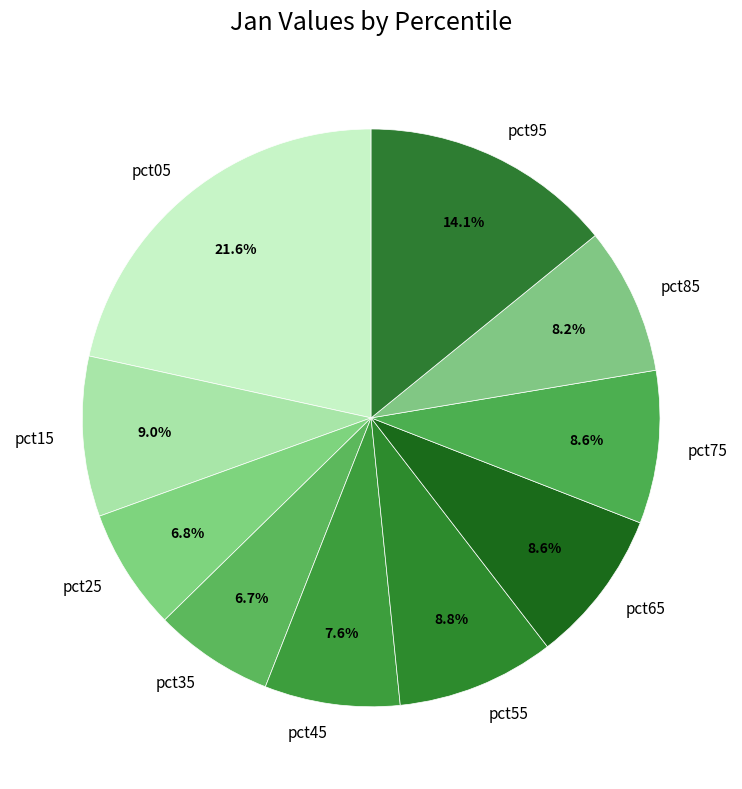

How many segments does this pie chart have?

10